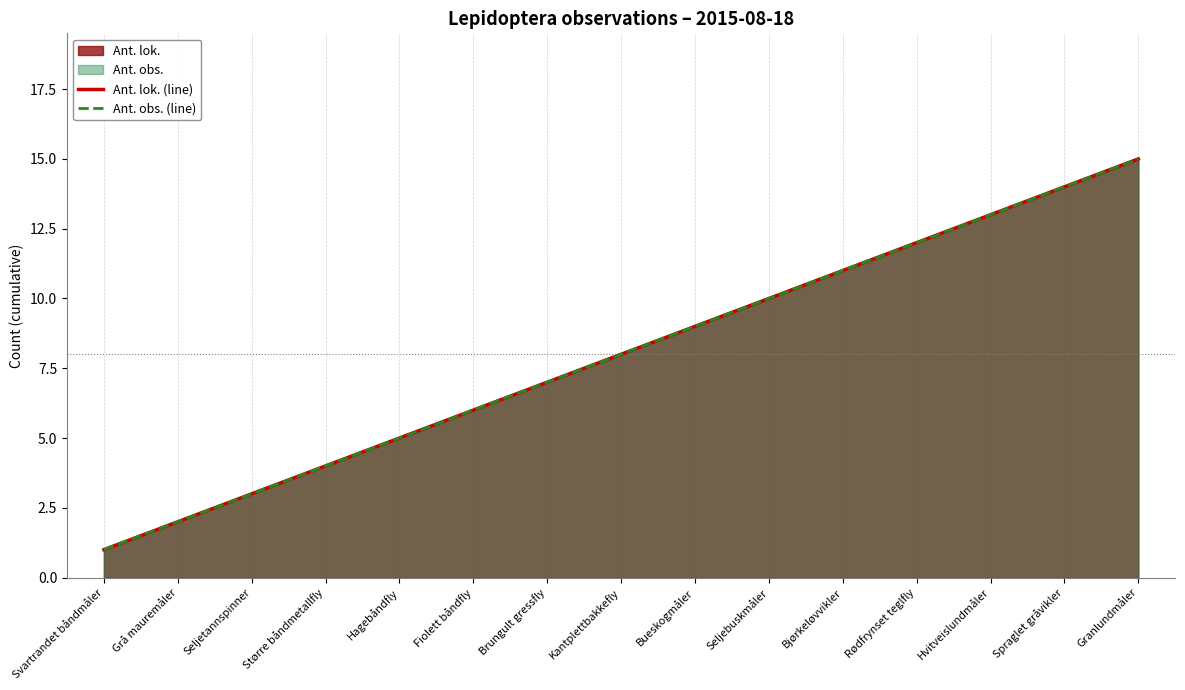

True or false: Ant. lok. (line) and Ant. obs. (line) cross at least once.

False